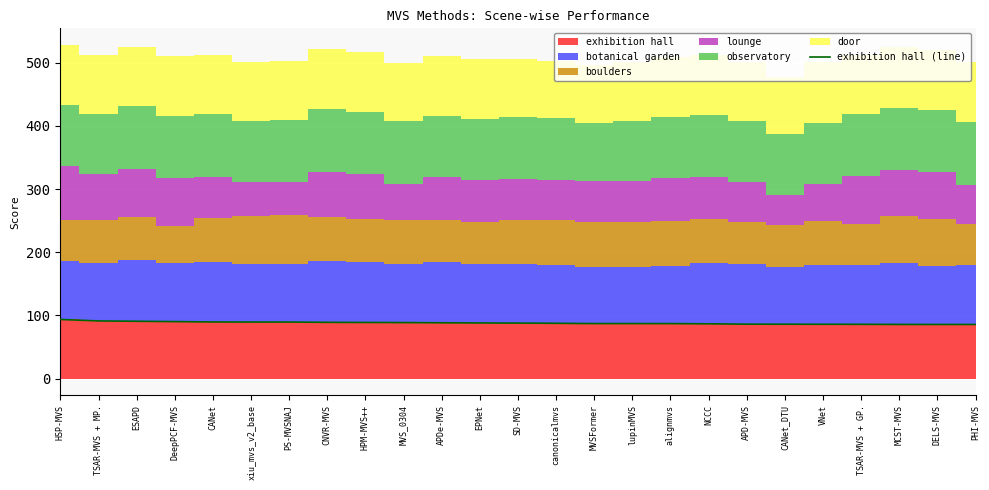

What is the difference between the maximum and minimum values?

8.0